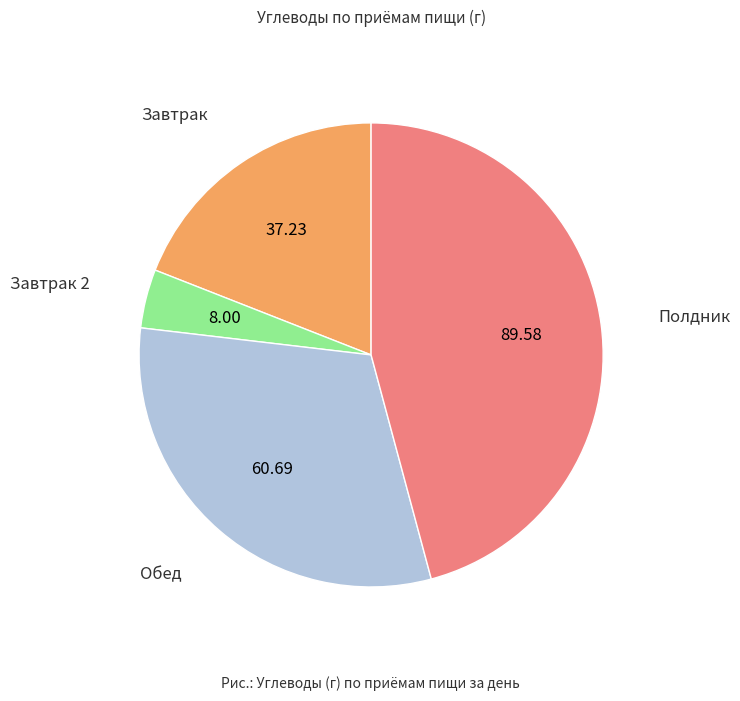

Is there a majority slice in this chart?

No